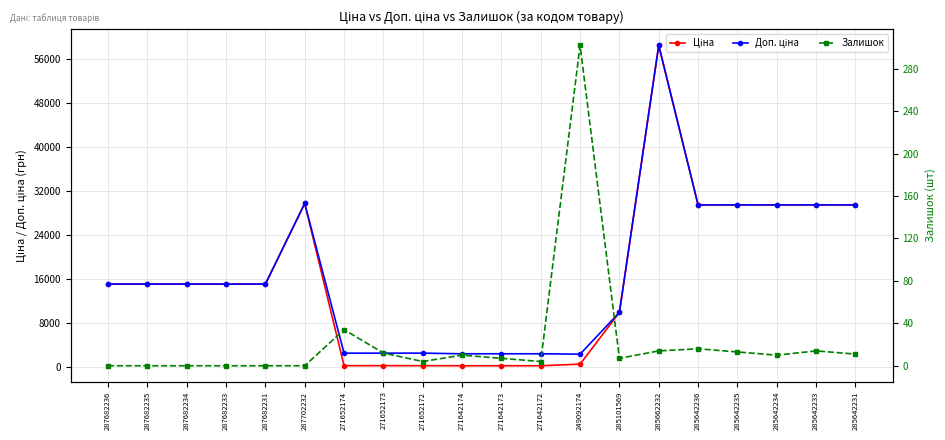

What is the average value of the Залишок series?

22.9